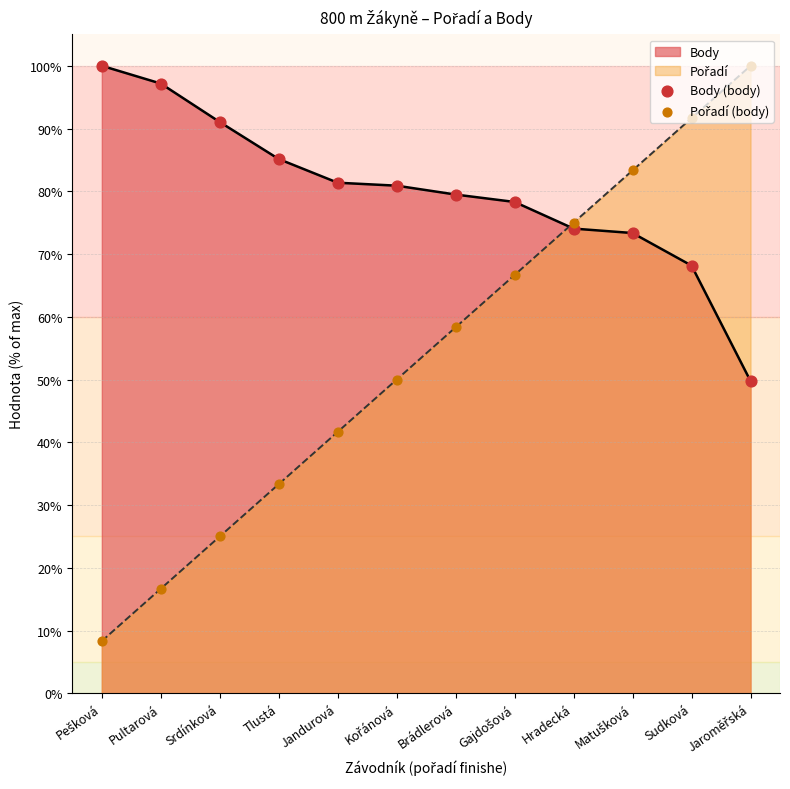

Which series has the largest Y range (max minus min)?

Pořadí (body)